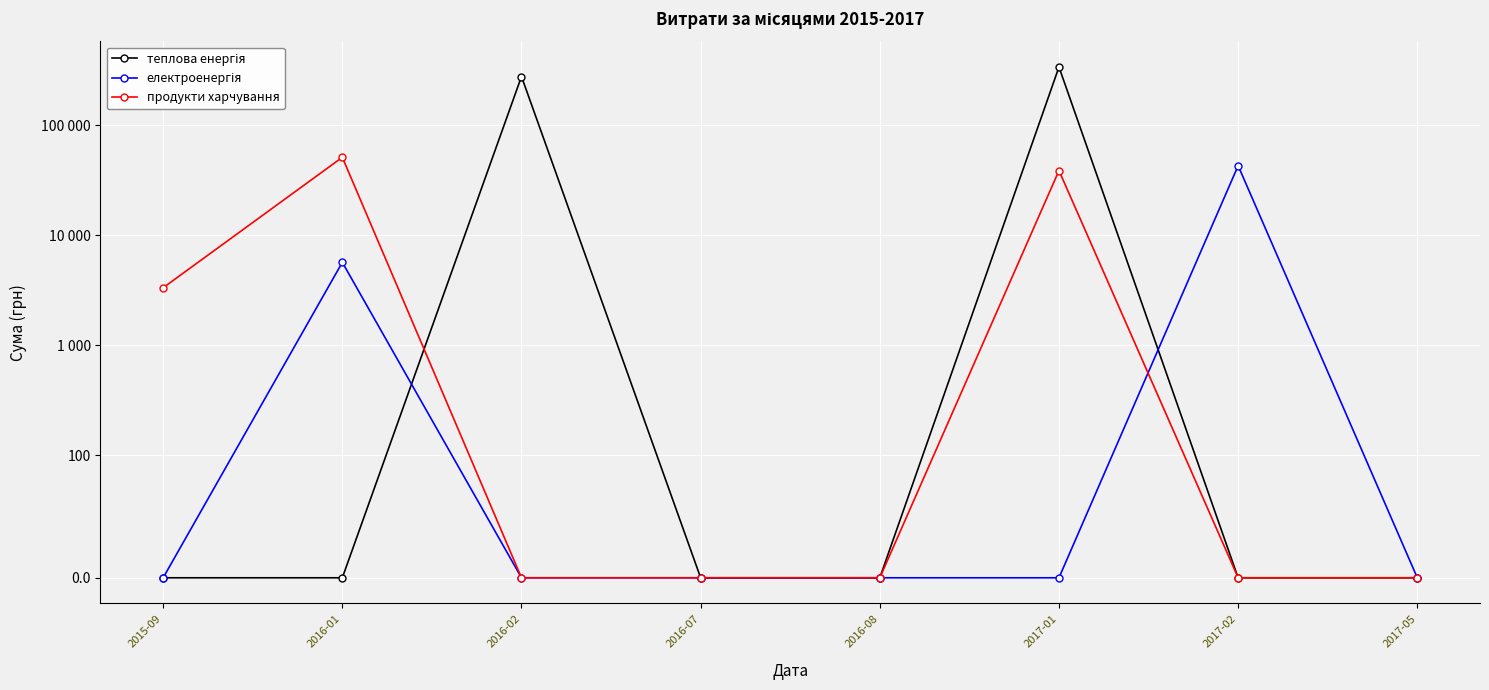

Reading right to left, what are all the values shown in this chart?

теплова енергія: 0.0	0.0	338082.9	0.0	0.0	277300.7	0.0	0.0
електроенергія: 0.0	42919.1	0.0	0.0	0.0	0.0	5683.7	0.0
продукти харчування: 0.0	0.0	38741.2	0.0	0.0	0.0	51149.0	3342.0